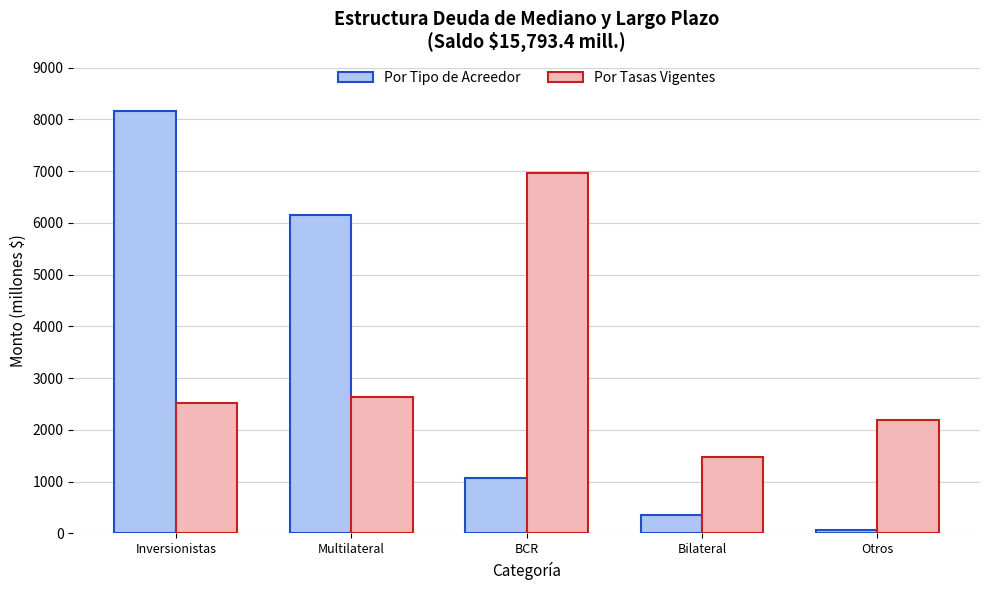

What position from the right is BCR?

3